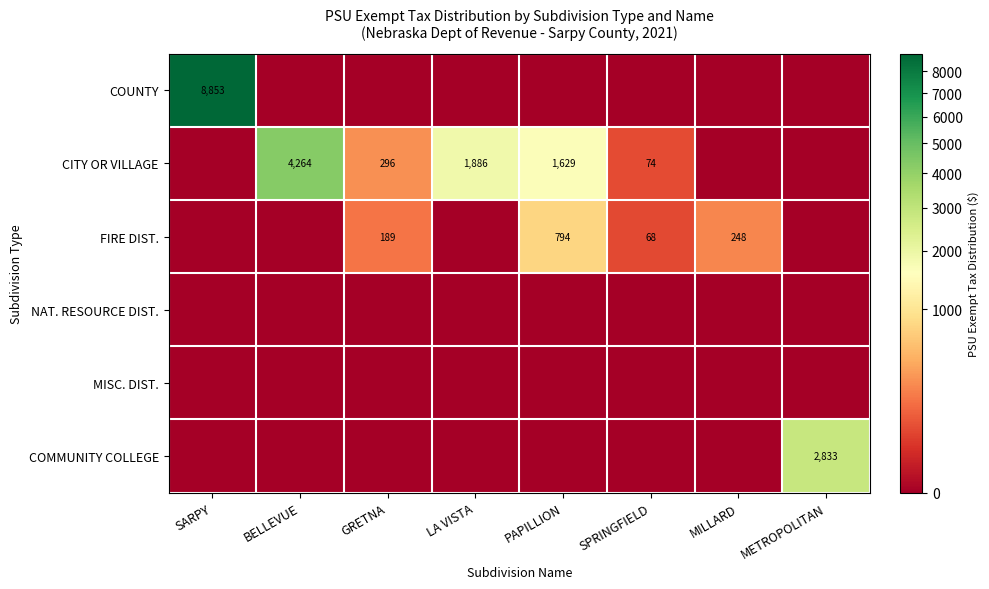

What is the total value across all series at SPRINGFIELD?

142.0